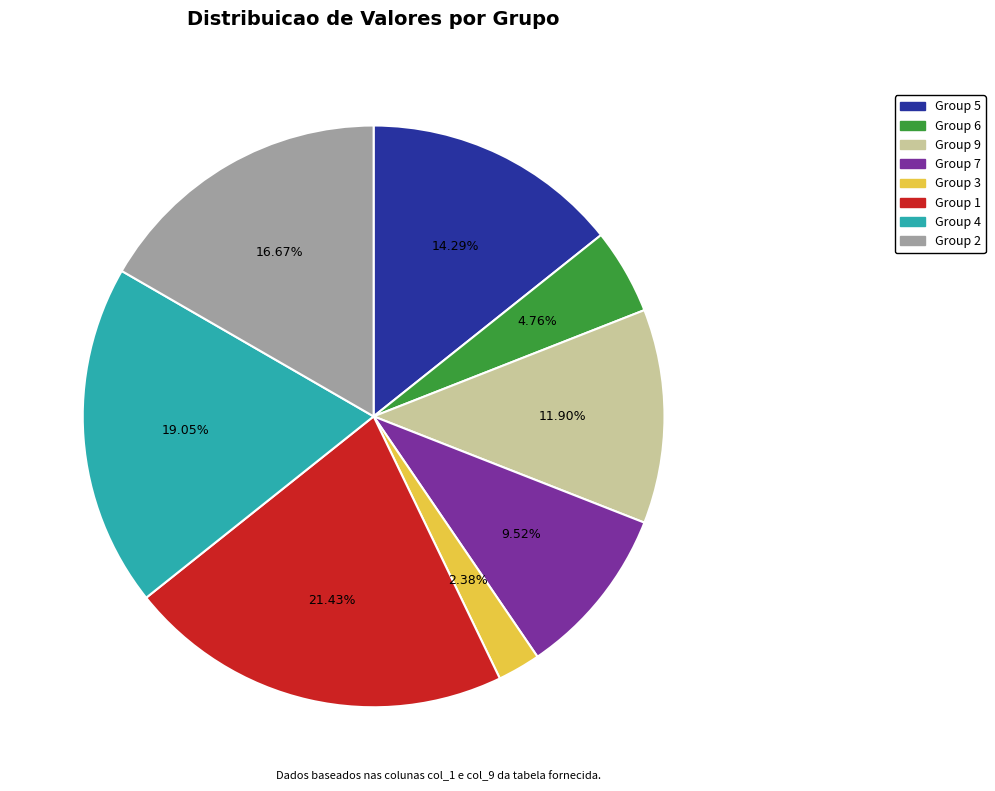

Does any single category account for the majority?

No